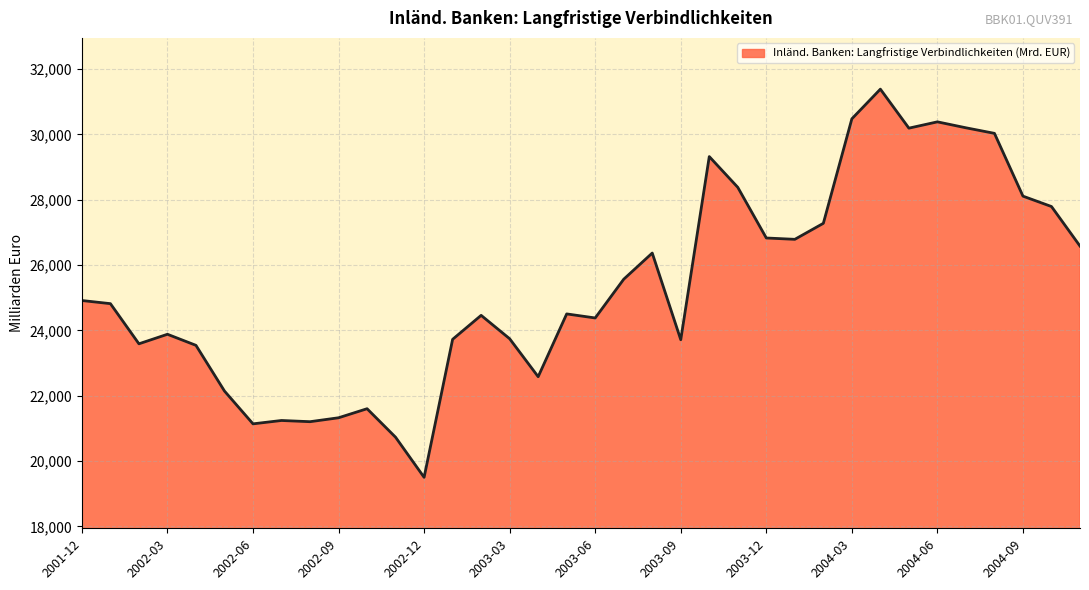

What is the greatest value displayed?

31382